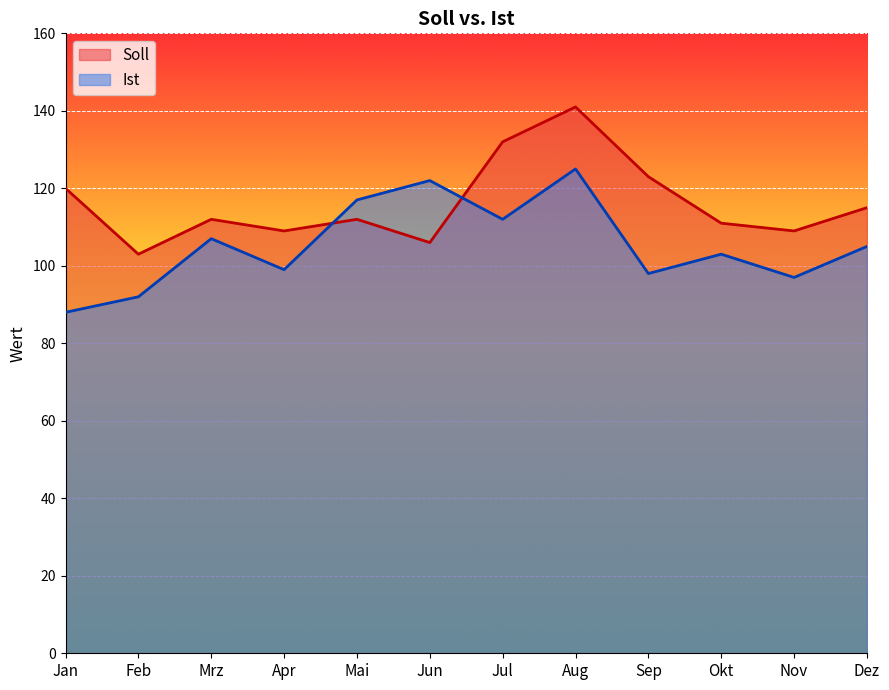

What is the difference between the second highest and second lowest values in the Ist series?

30